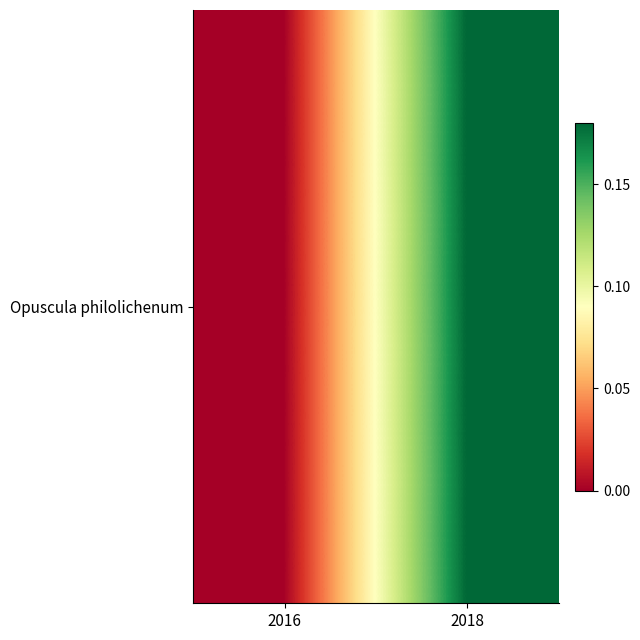

What is the sum of all values?

0.2